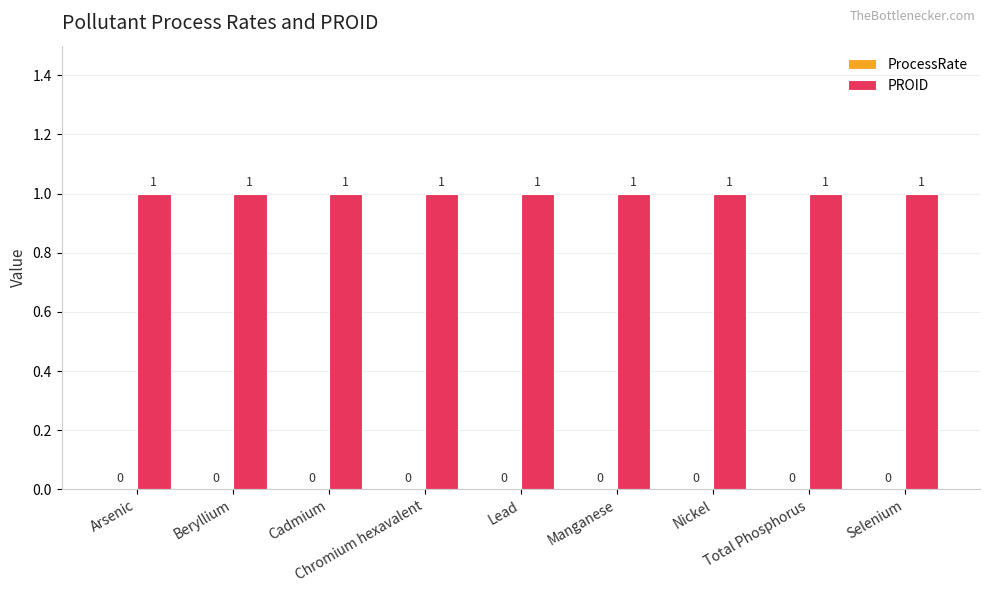

What is the approximate value of PROID at Selenium?

1